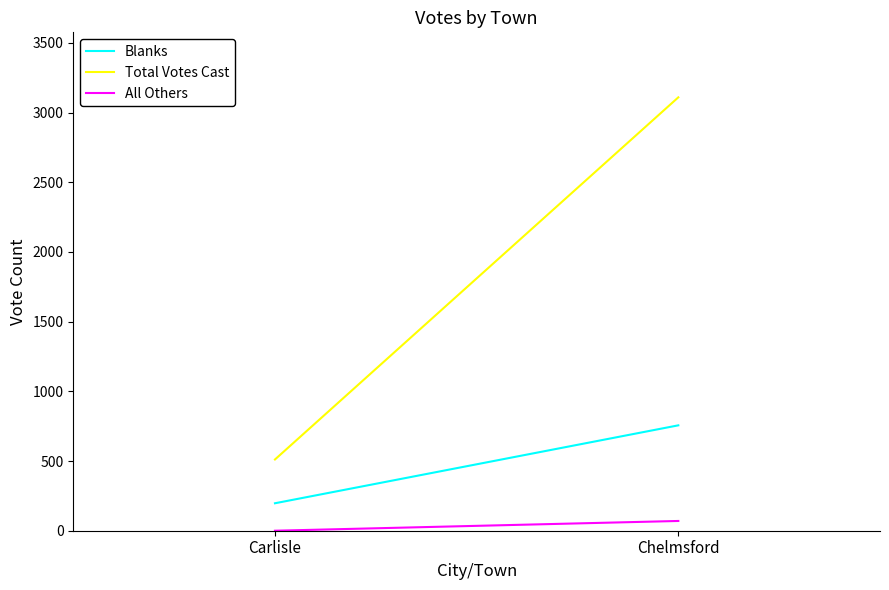

The All Others series shows 38 at Chelmsford. True or false?

False